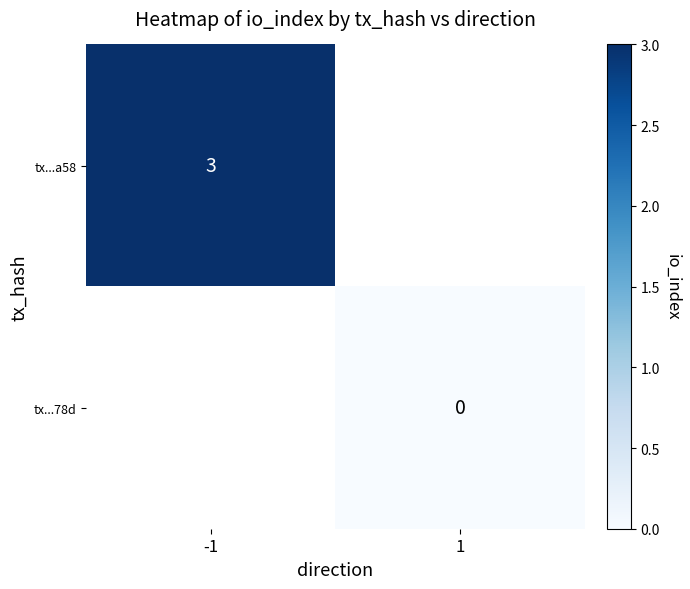

The value of tx...a58 at -1 is 2. True or false?

False